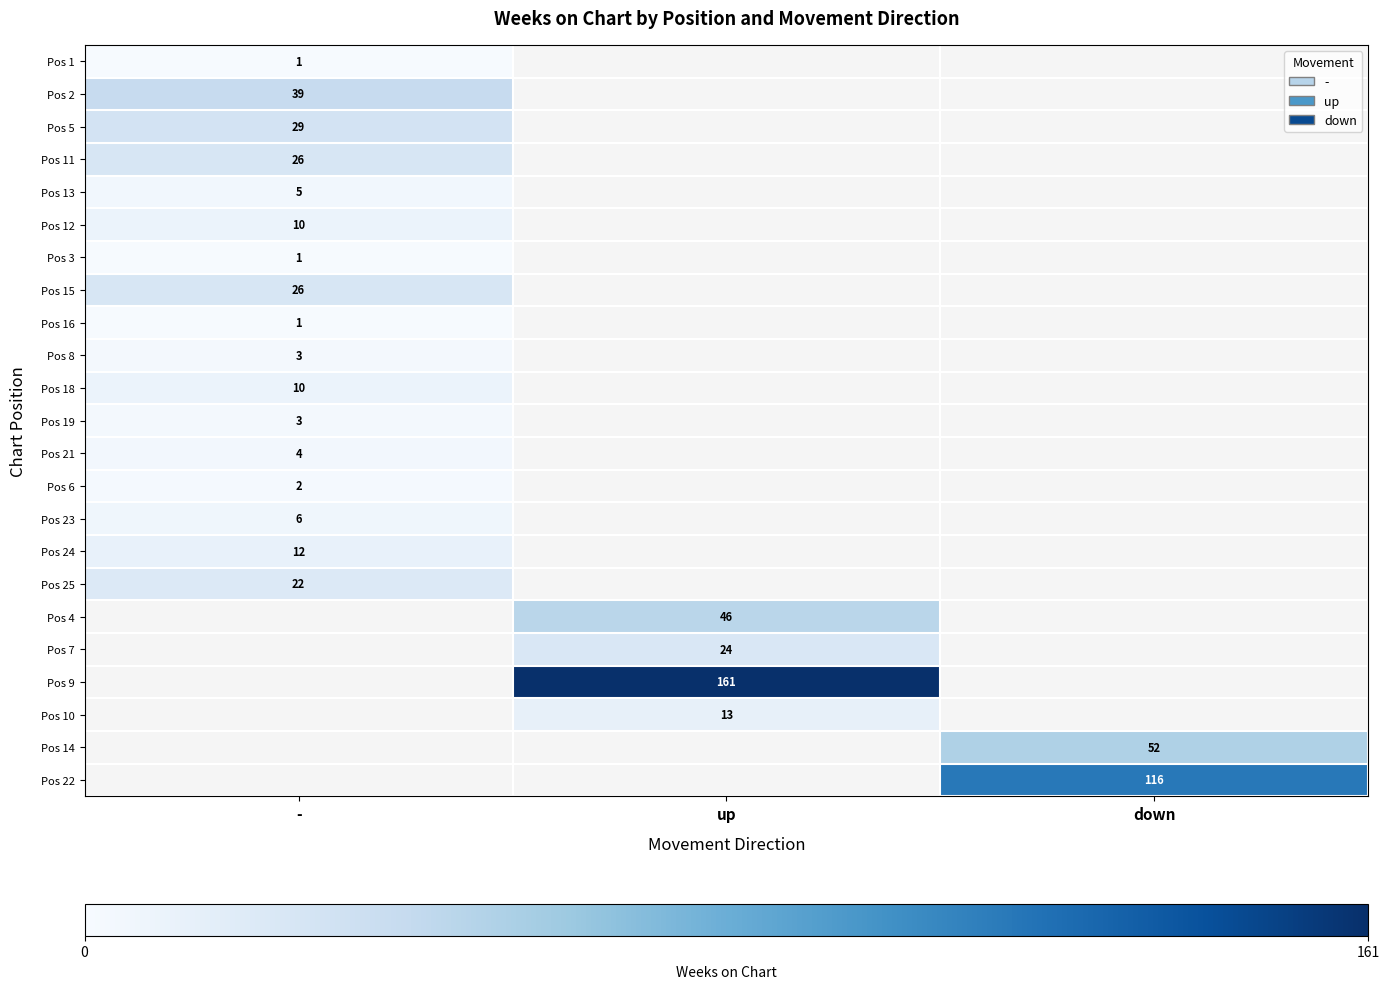

What is the minimum value shown in the chart?

1.0